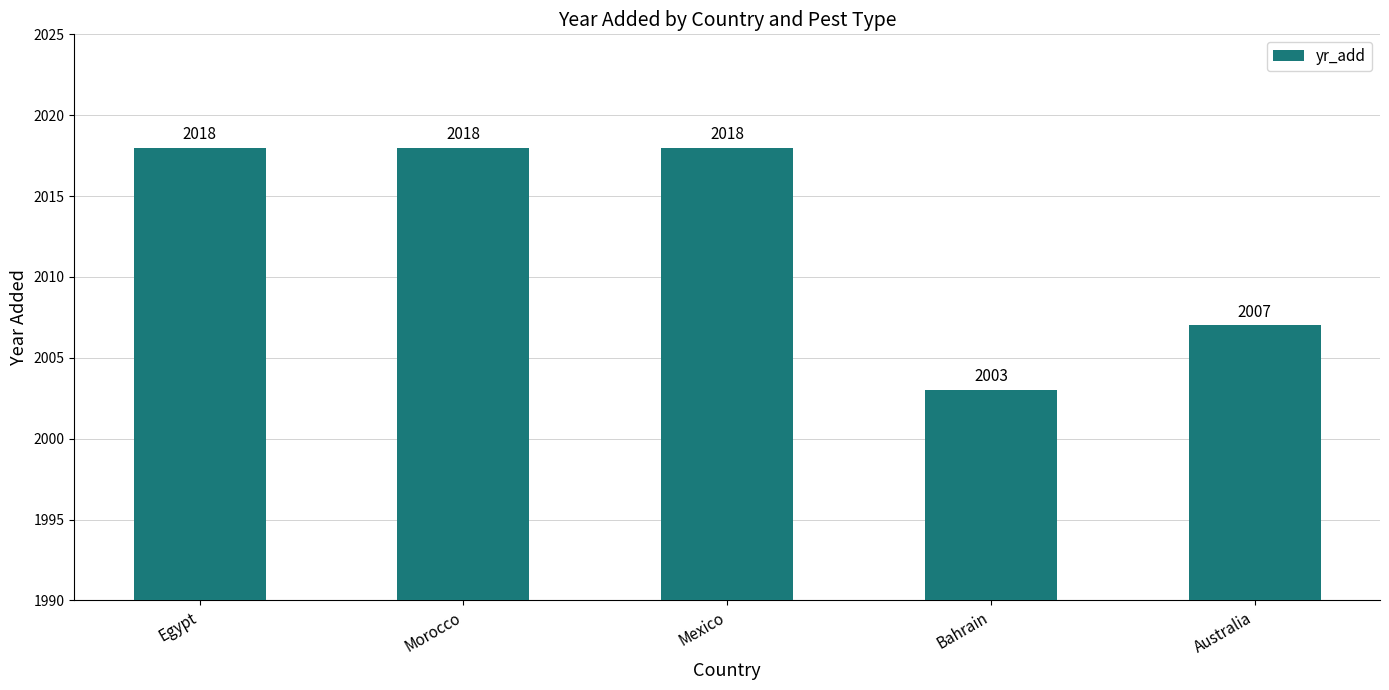

Where is the data nearest to the value 2010?

Australia